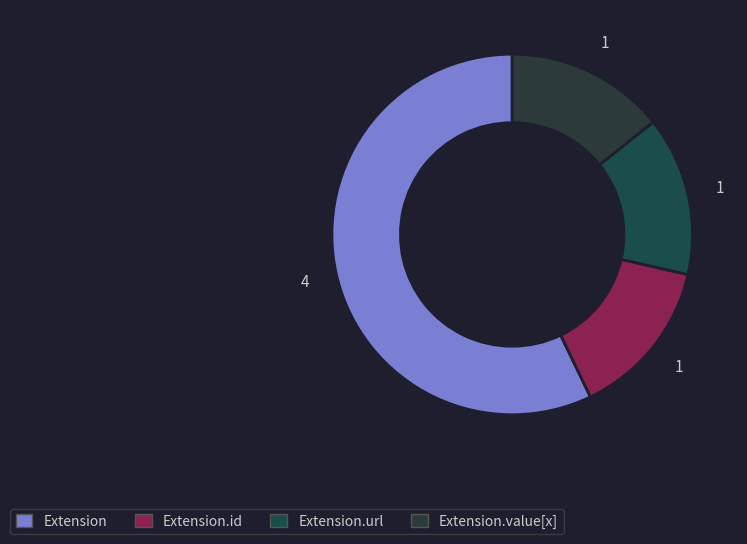

How many slices are in this pie chart?

4